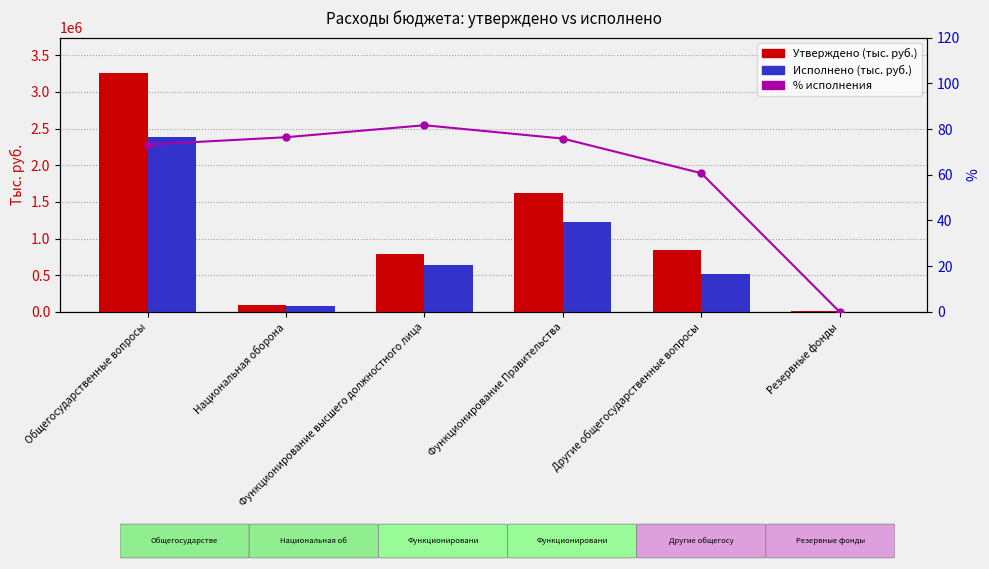

Reading right to left, extract all data points from this chart.

Утверждено: 5000.0	839628.0	1623080.0	785020.0	97989.0	3252728.0
Исполнено: 0.0	509488.8	1230514.3	640947.8	74873.0	2380950.9
% исполнения: 0.0	60.7	75.8	81.6	76.4	73.2